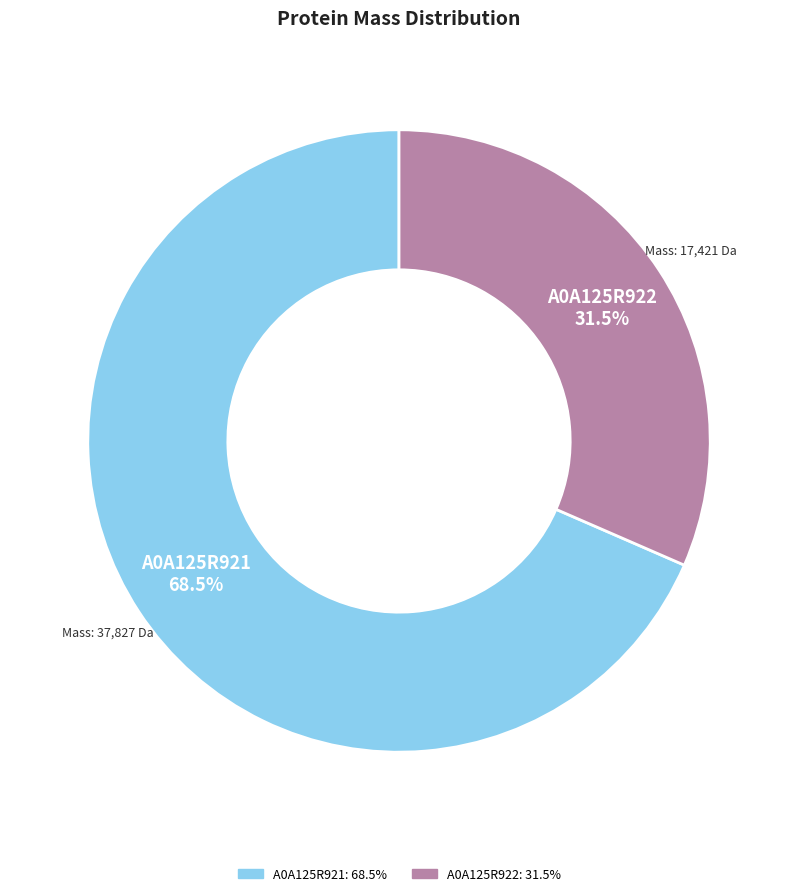

Does any single category account for the majority?

Yes